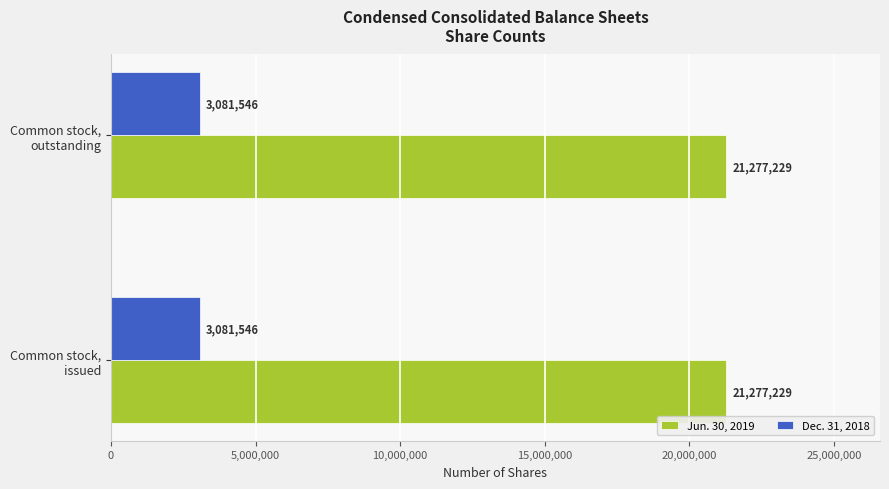

What is the sum of all Dec. 31, 2018 values?

6163092